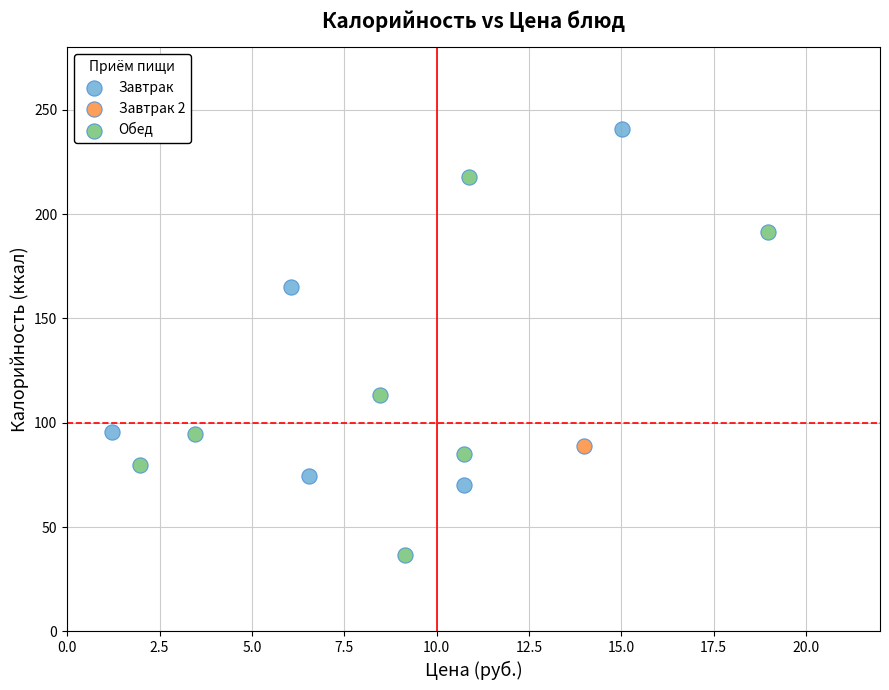

Which series contains the highest Y value?

Завтрак